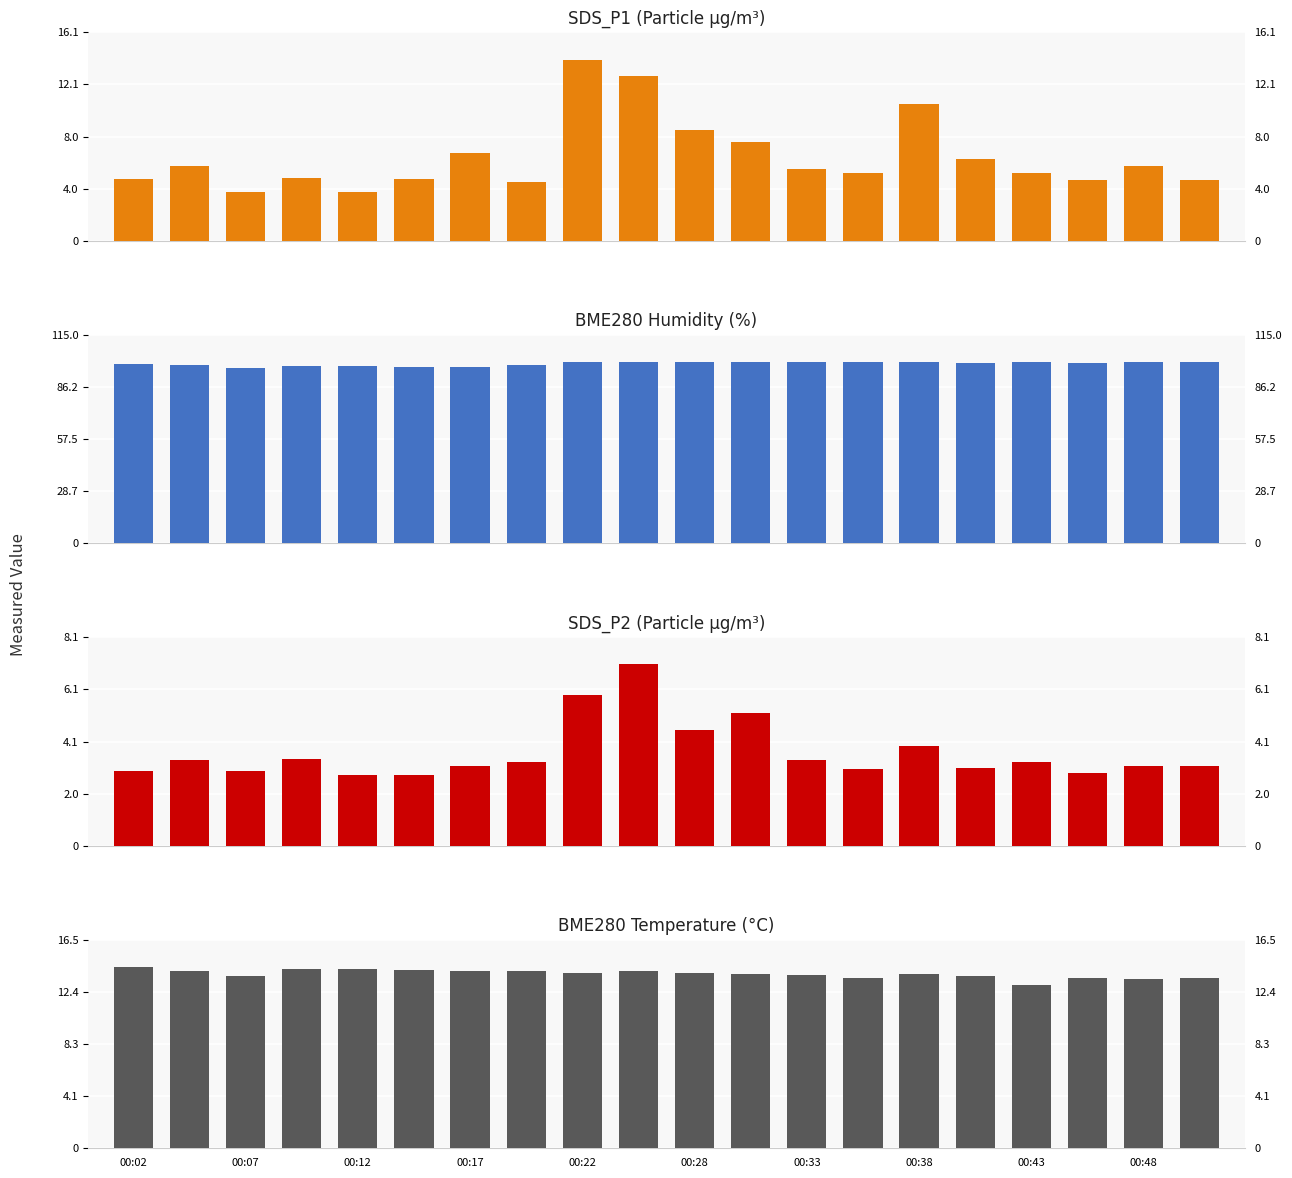

Which series has the widest spread of values?

SDS_P1 (Particle μg/m³)